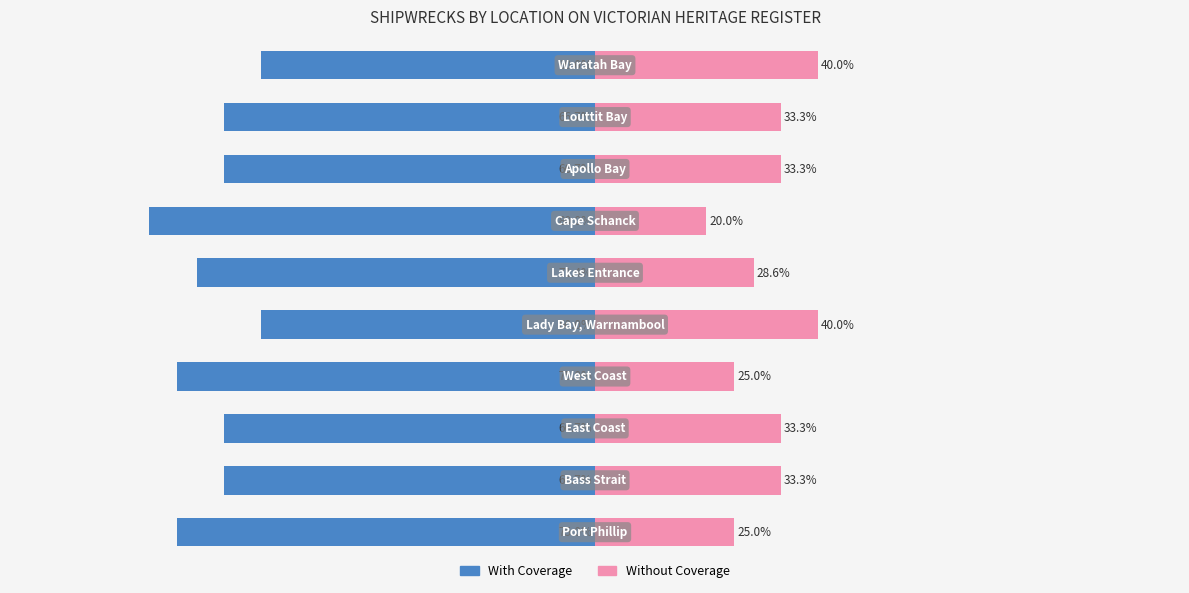

What is the value of the With Coverage bar at the 8th from the left?

-66.7